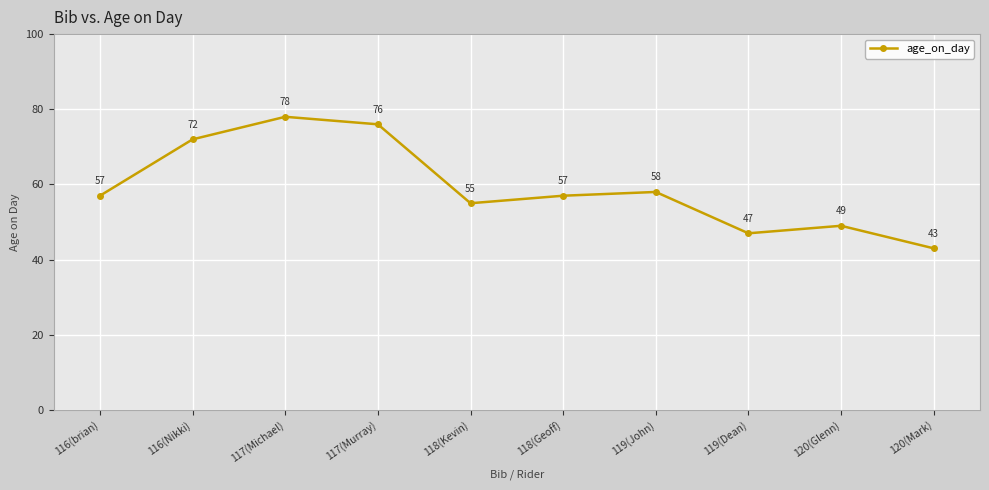

What position from the right is 120(Glenn)?

2